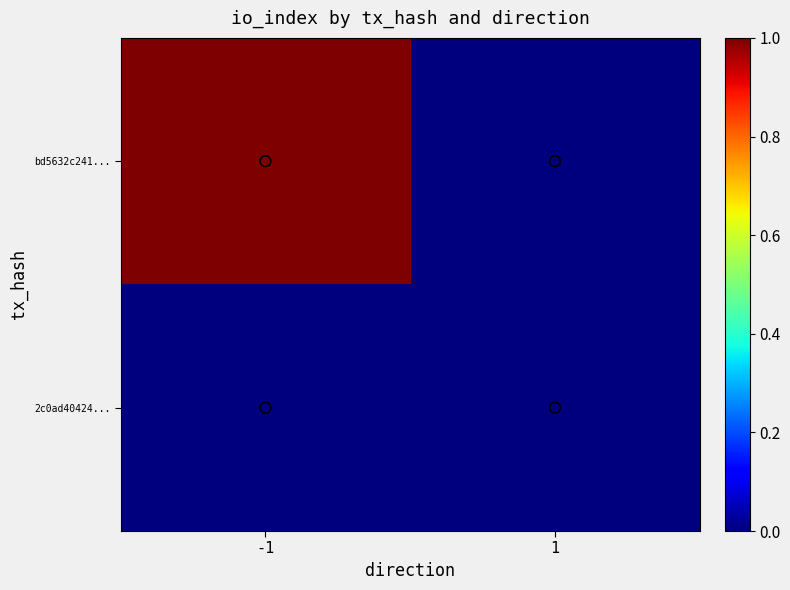

At how many categories does at least one series exceed 0?

1